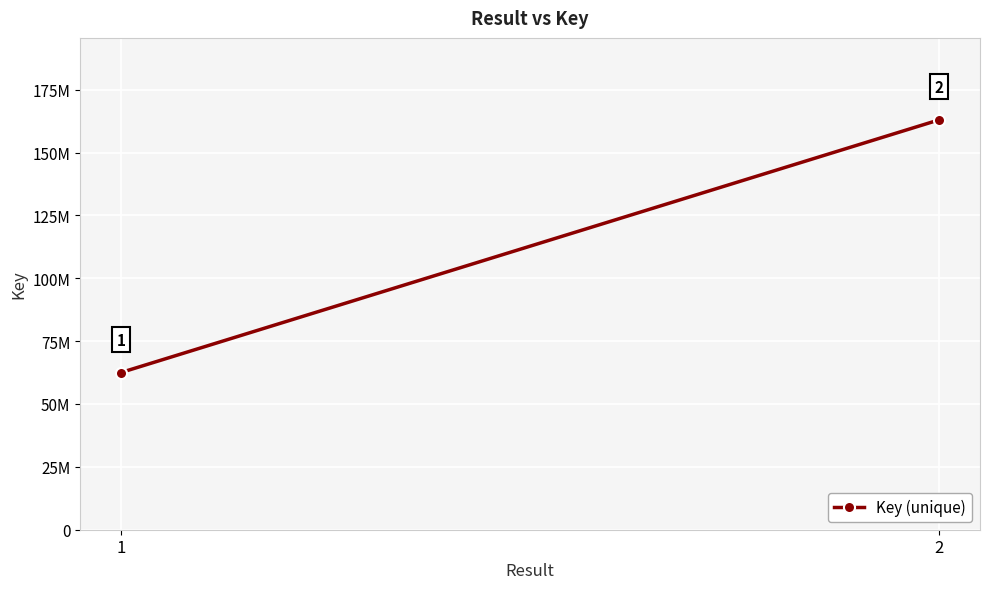

What is the value of the 2nd point from the left?

162998945